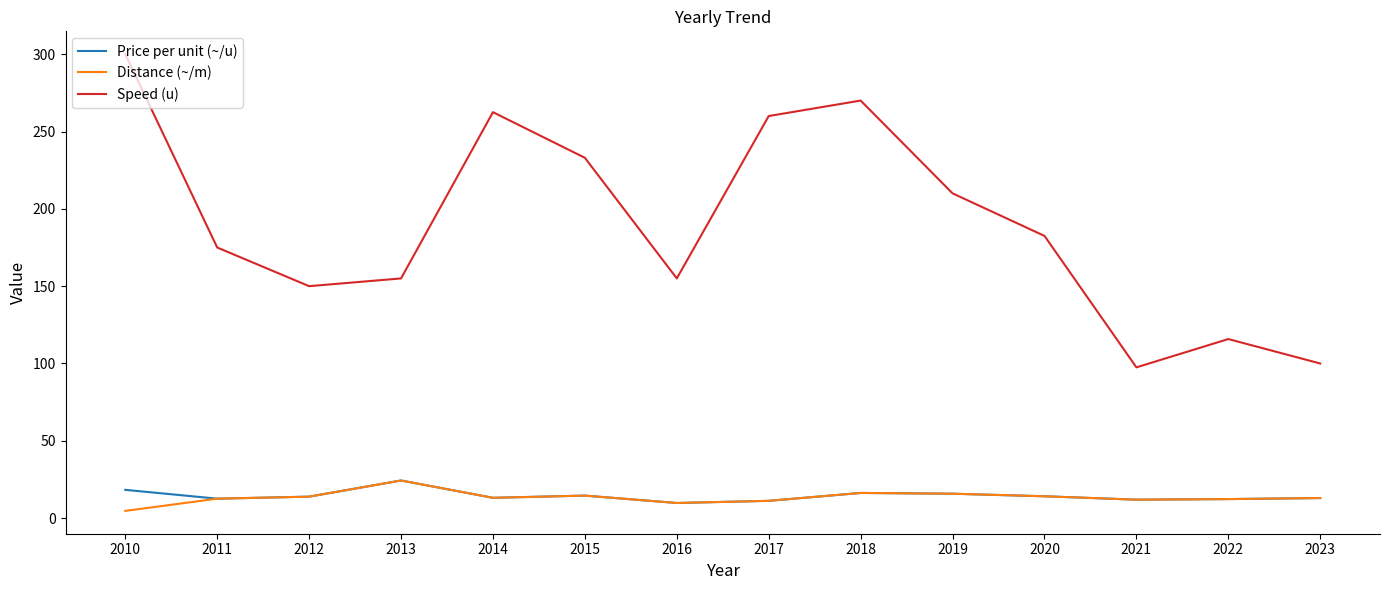

Which series has the largest total across all categories?

Speed (u)